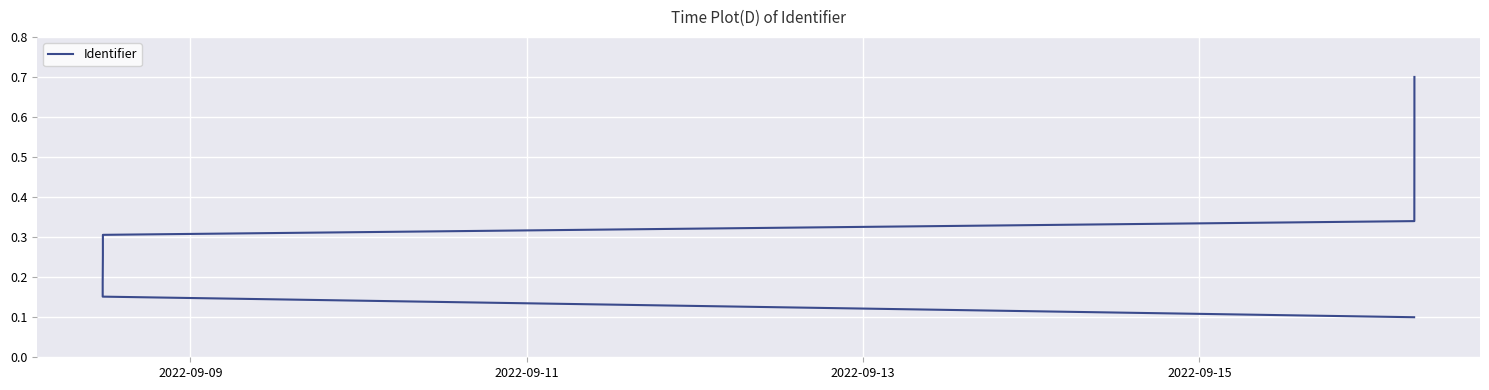

Count the values in the range 0 to 1.

9